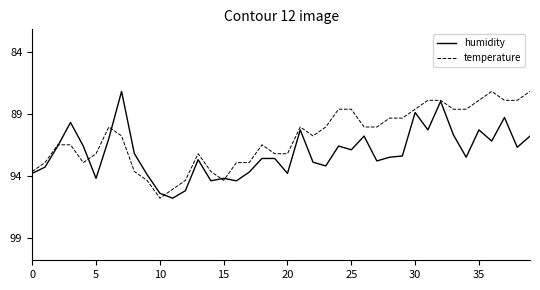

What is the greatest value displayed?

95.8